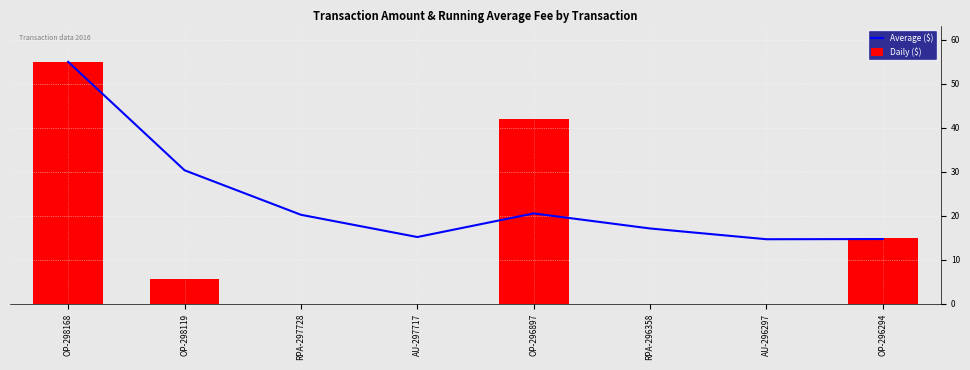

How many series are shown in this chart?

2